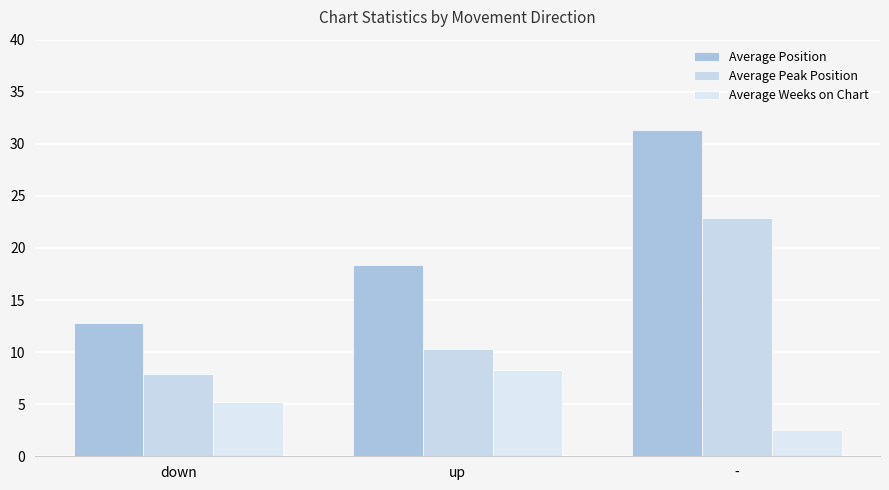

At which category does the chart reach its minimum across all series?

-